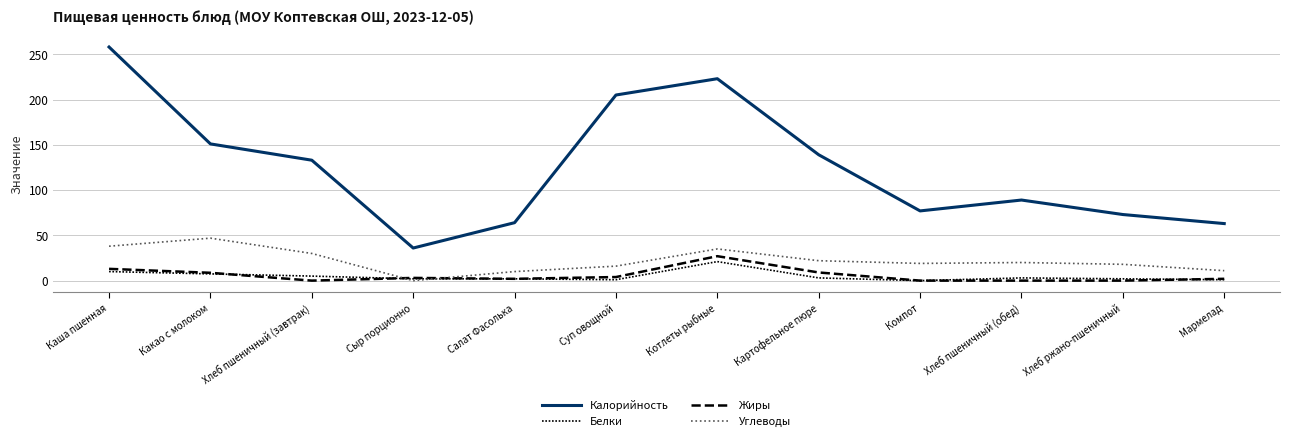

How many lines are shown in the chart?

4